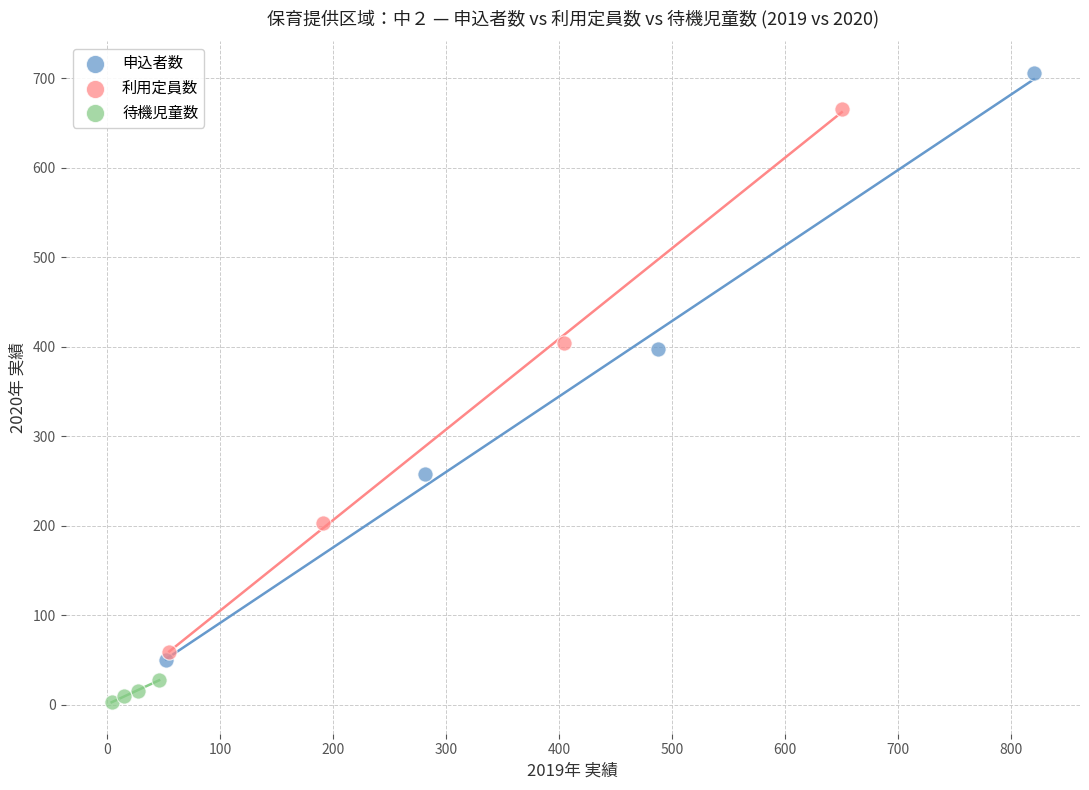

Which series reaches the minimum Y coordinate?

待機児童数